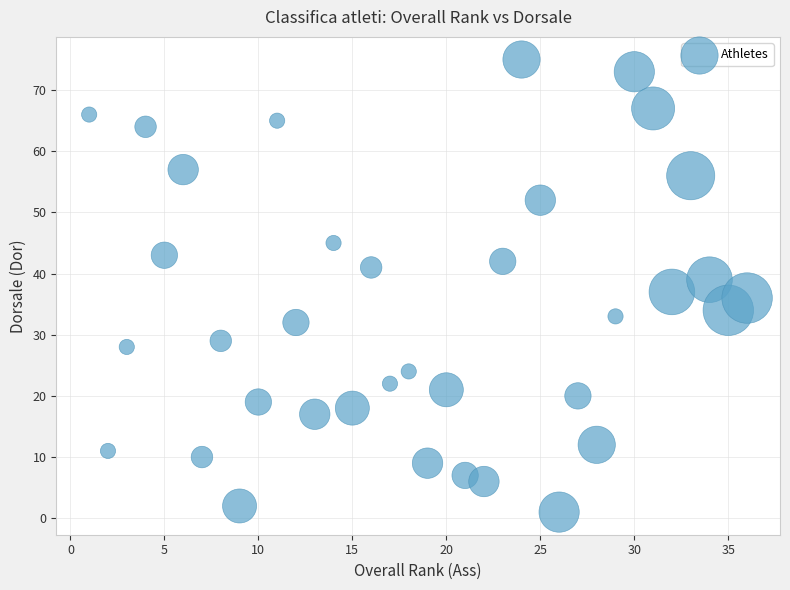

What is the range of X values (max minus min)?

35